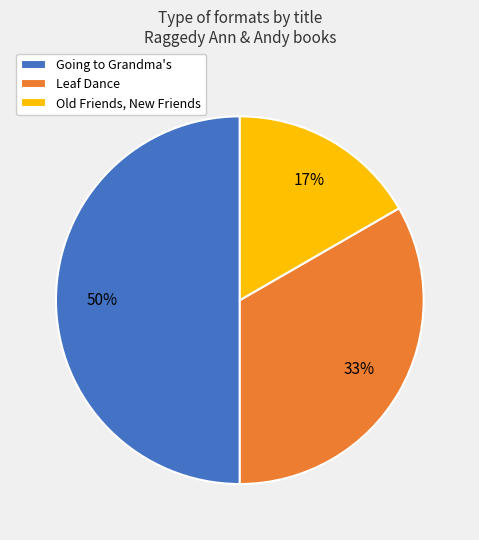

What is the largest slice in the pie chart?

Going to Grandma's